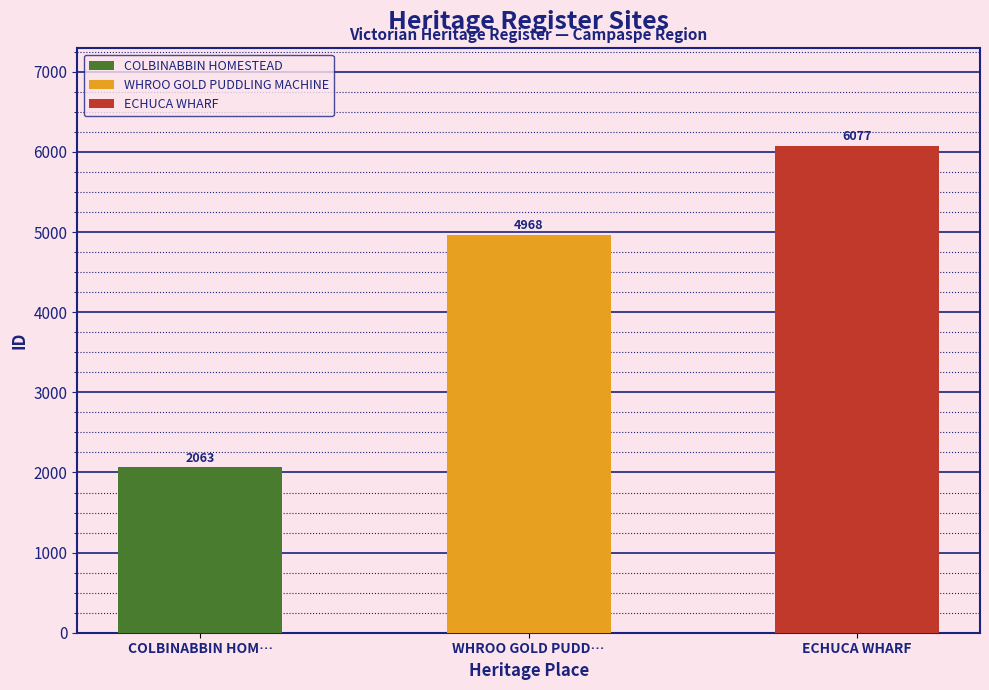

Which label corresponds to the largest value in the chart?

ECHUCA WHARF